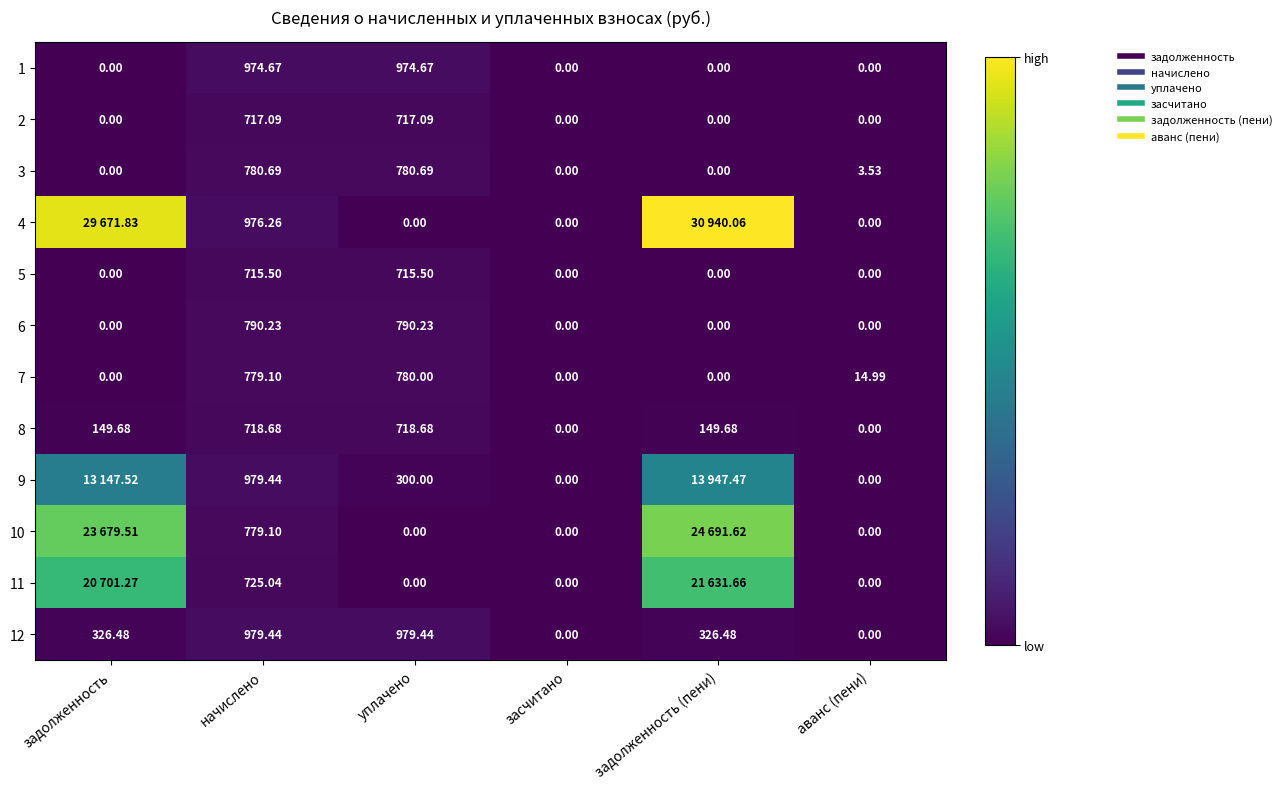

How many positive values does the 4 series have?

3